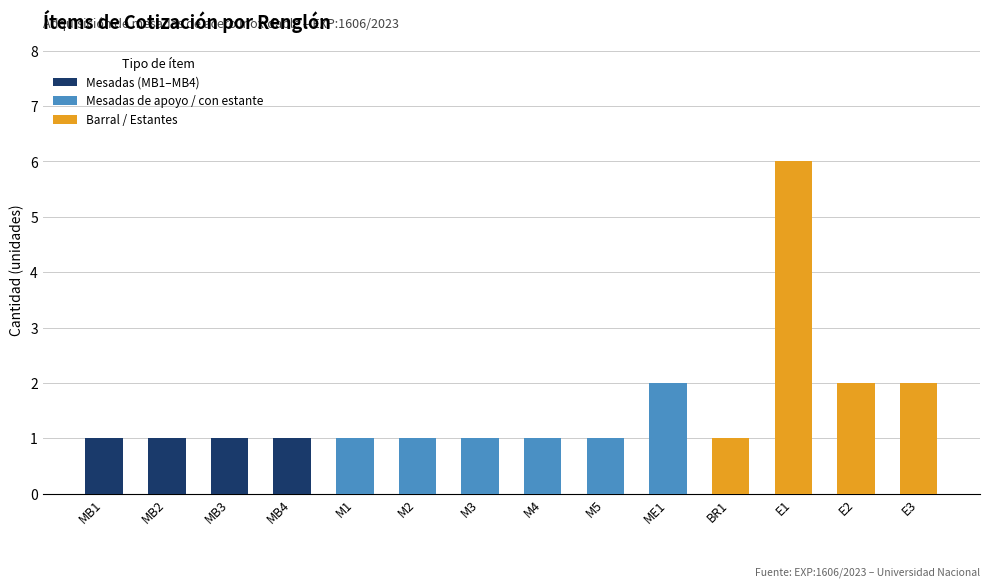

List the series in order of their overall mean, highest first.

Barral / Estantes, Mesadas de apoyo / con estante, Mesadas (MB1–MB4)